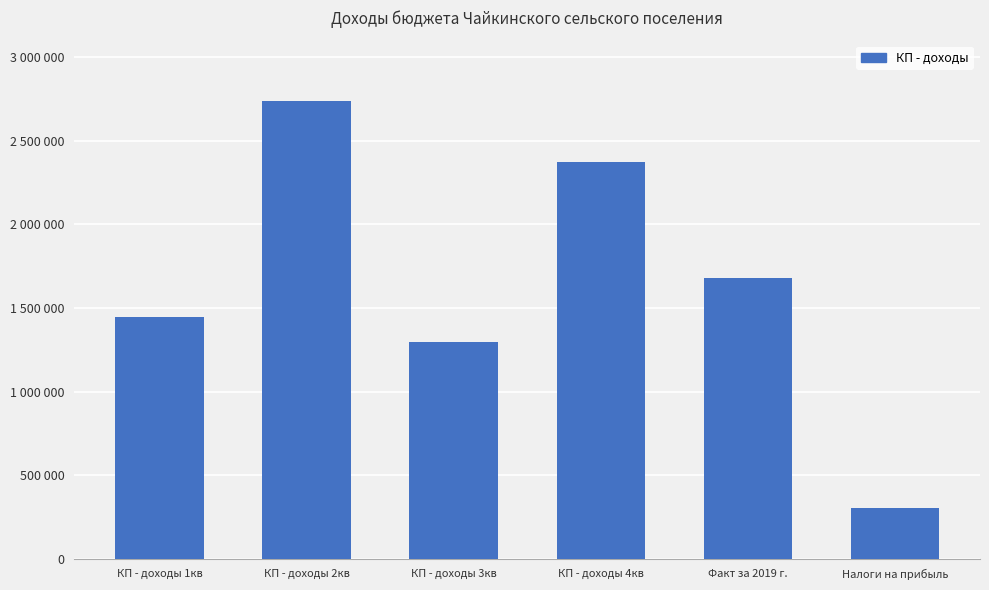

Reading left to right, what are all the values shown in this chart?

1448950.0	2738480.0	1299450.0	2371701.0	1680660.8	303832.7